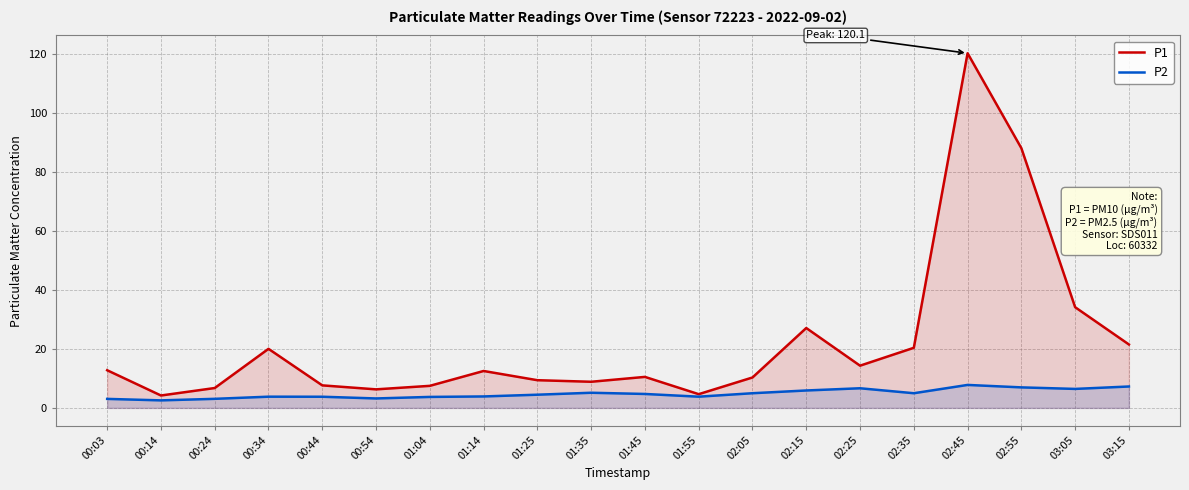

Rank the series at 00:24 from highest to lowest value.

P1, P2